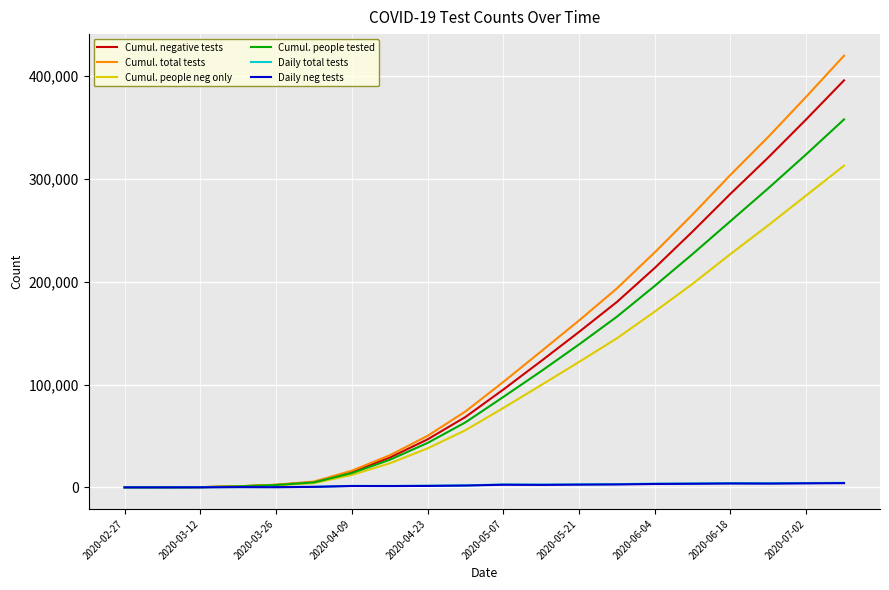

Which series has the largest range (max minus min)?

Cumul. total tests